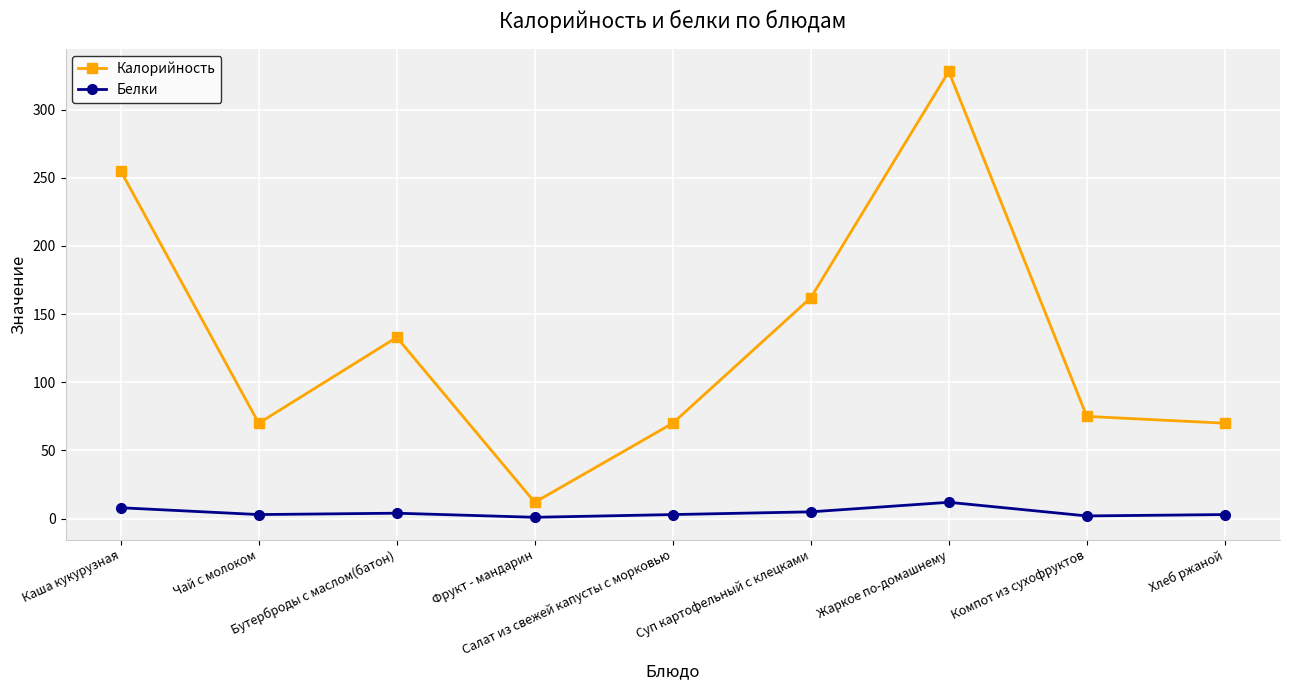

Rank the series at Салат из свежей капусты с морковью from lowest to highest value.

Белки, Калорийность